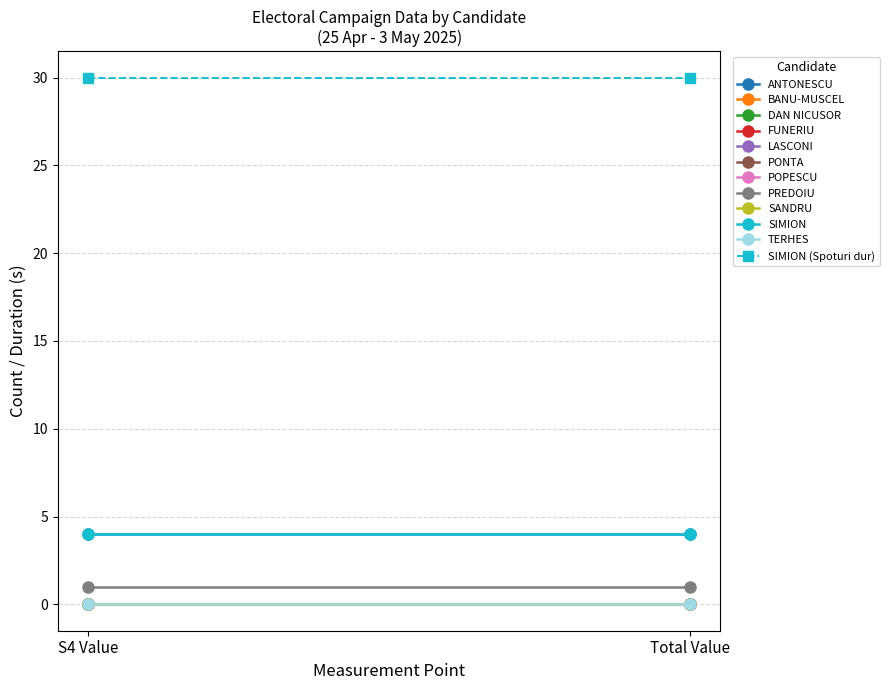

Is the value of Durata Spoturi S4 at 1 greater than the value of Dezbateri Total at 4?

No